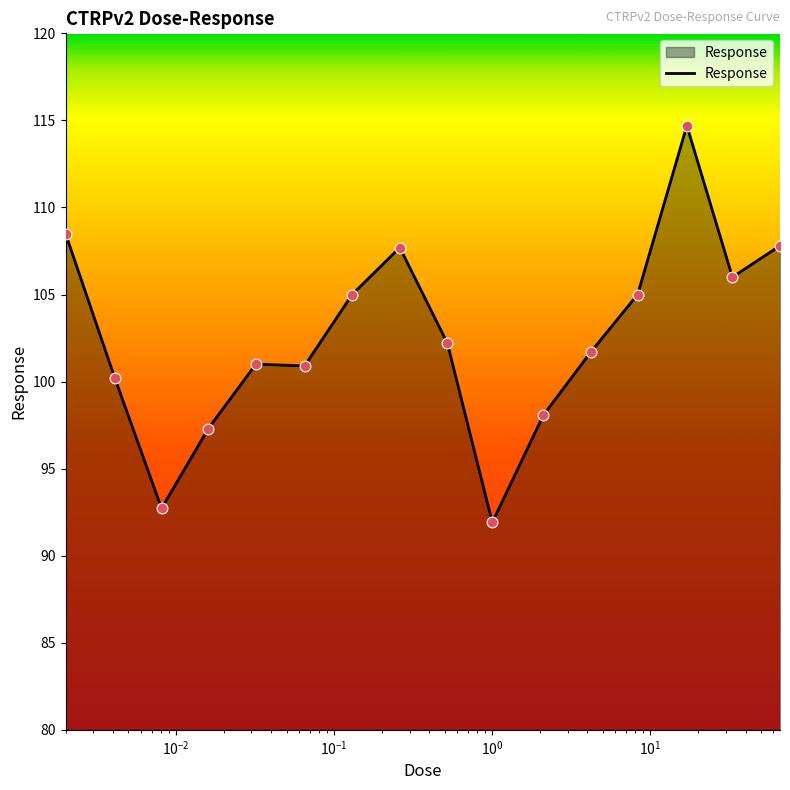

What is the maximum value shown in the chart?

114.7